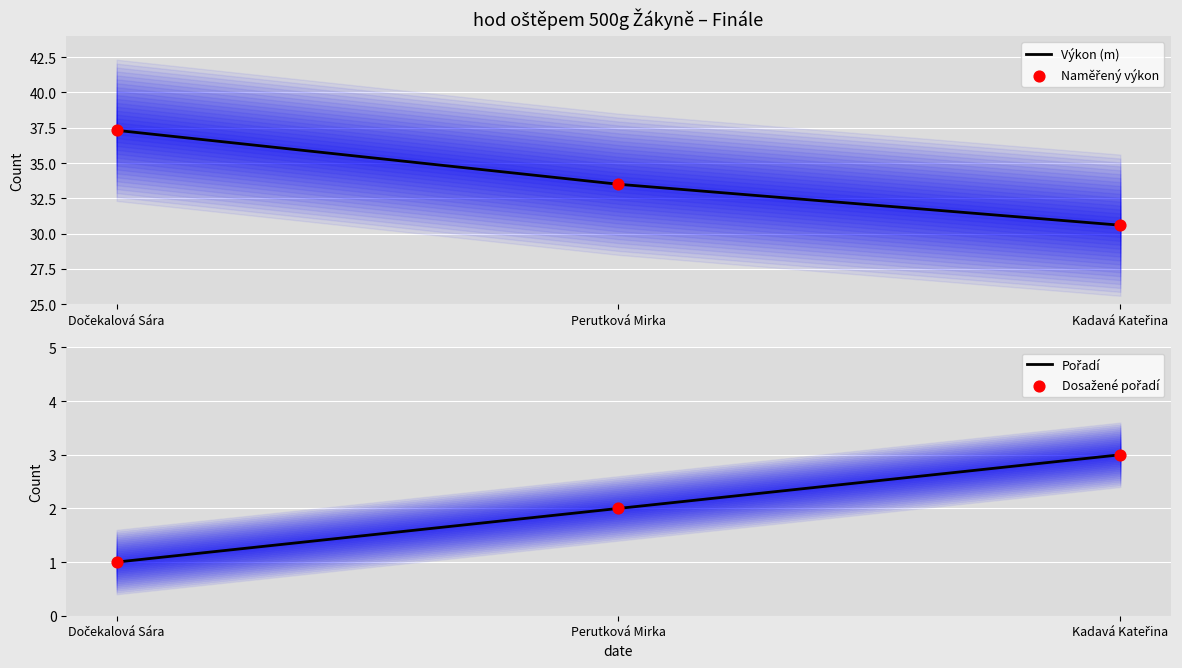

At which category is the sum across all series the highest?

Dočekalová Sára